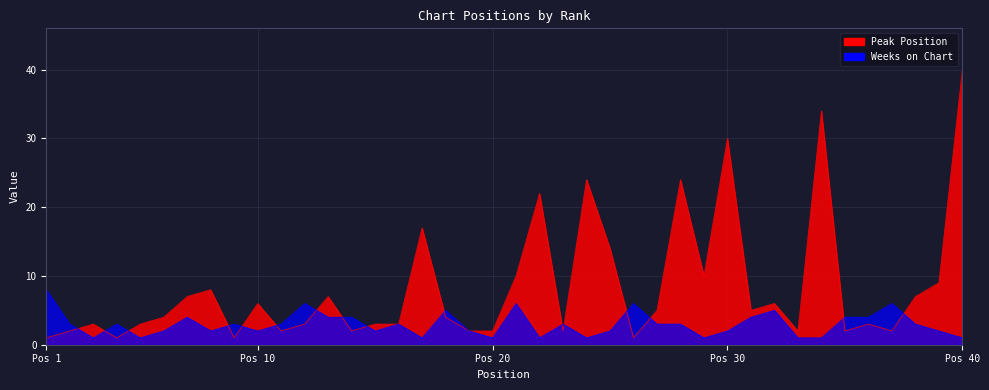

What is the smallest value displayed?

1